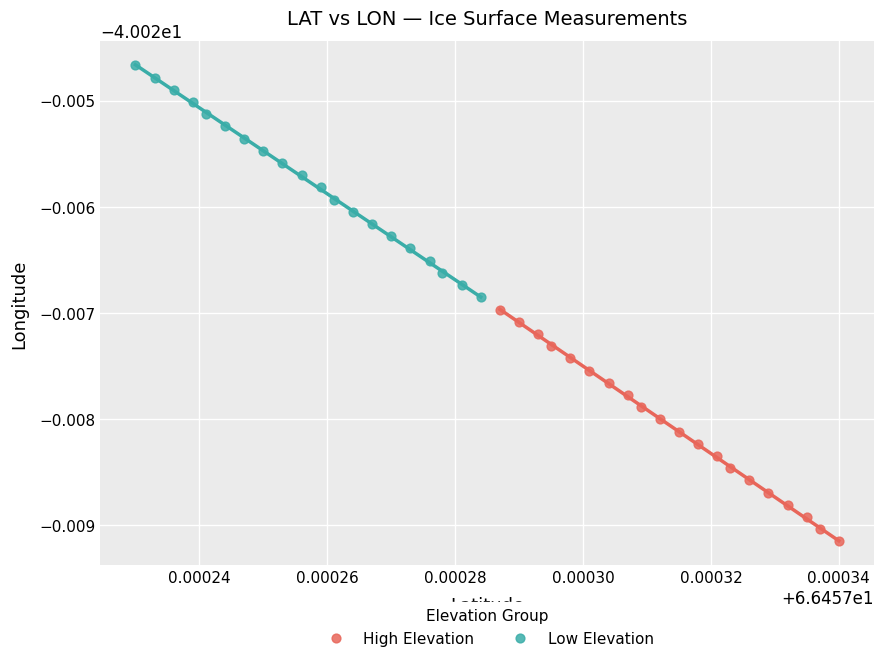

What are all the series names shown in the legend?

High Elevation, Low Elevation